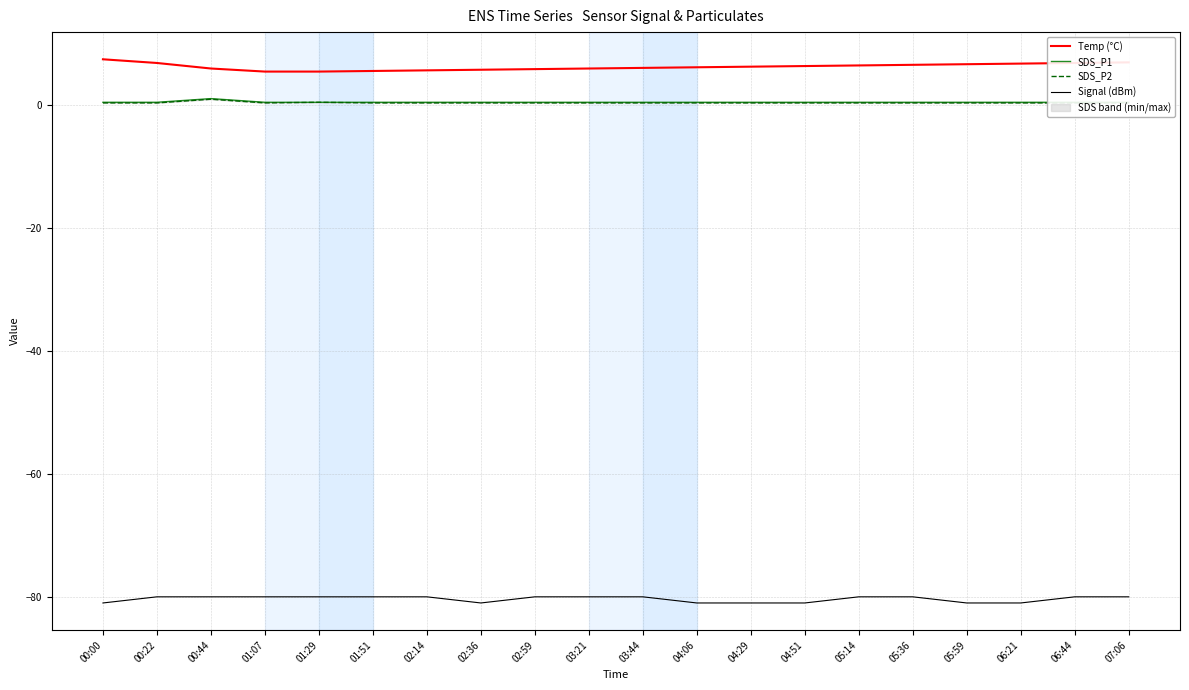

What are all the series names shown in the legend?

Temp (°C), SDS_P1, SDS_P2, Signal (dBm)